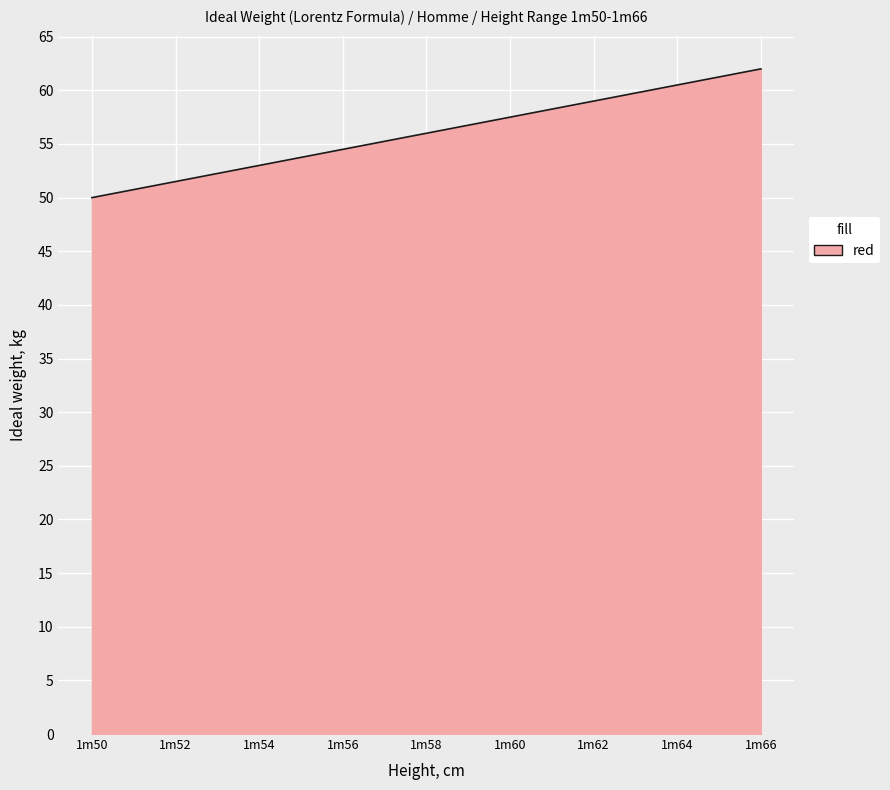

How many distinct data groups are displayed?

1